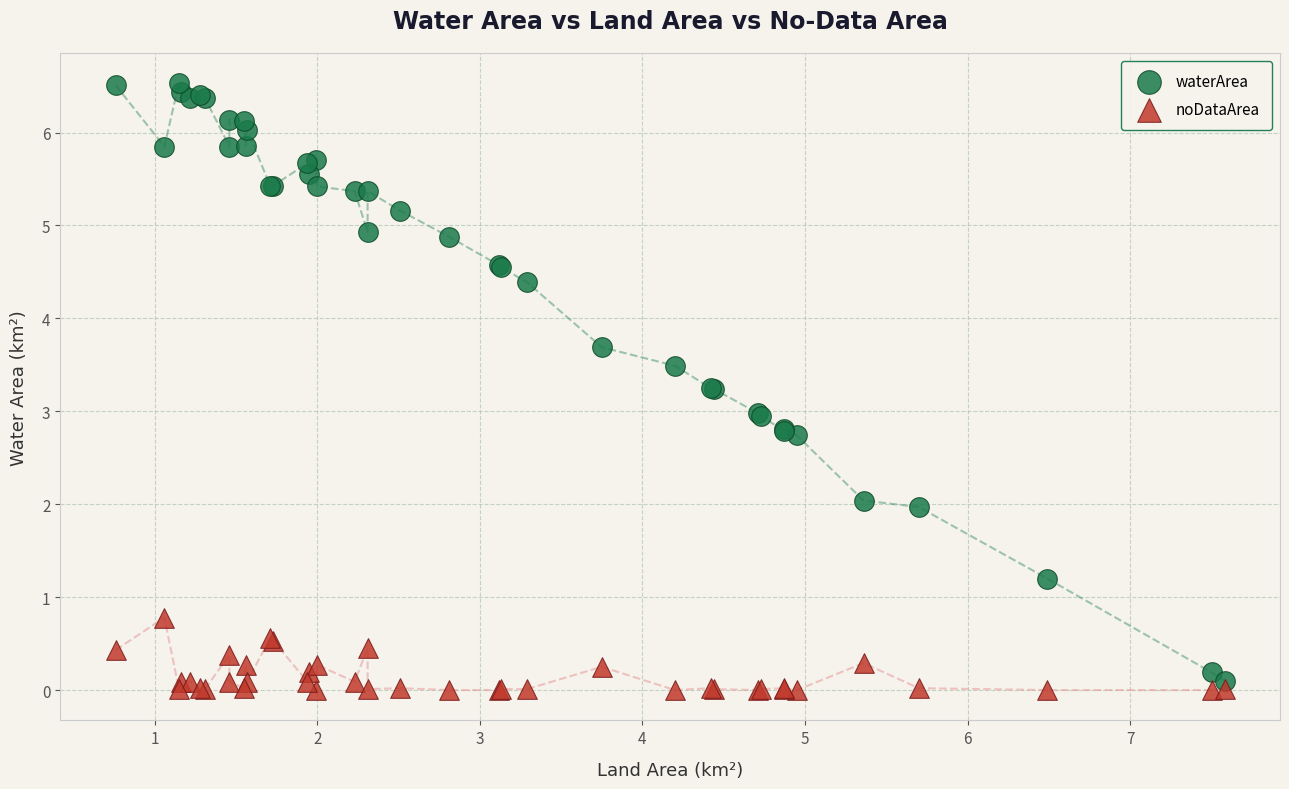

Which series has the largest Y range (max minus min)?

waterArea